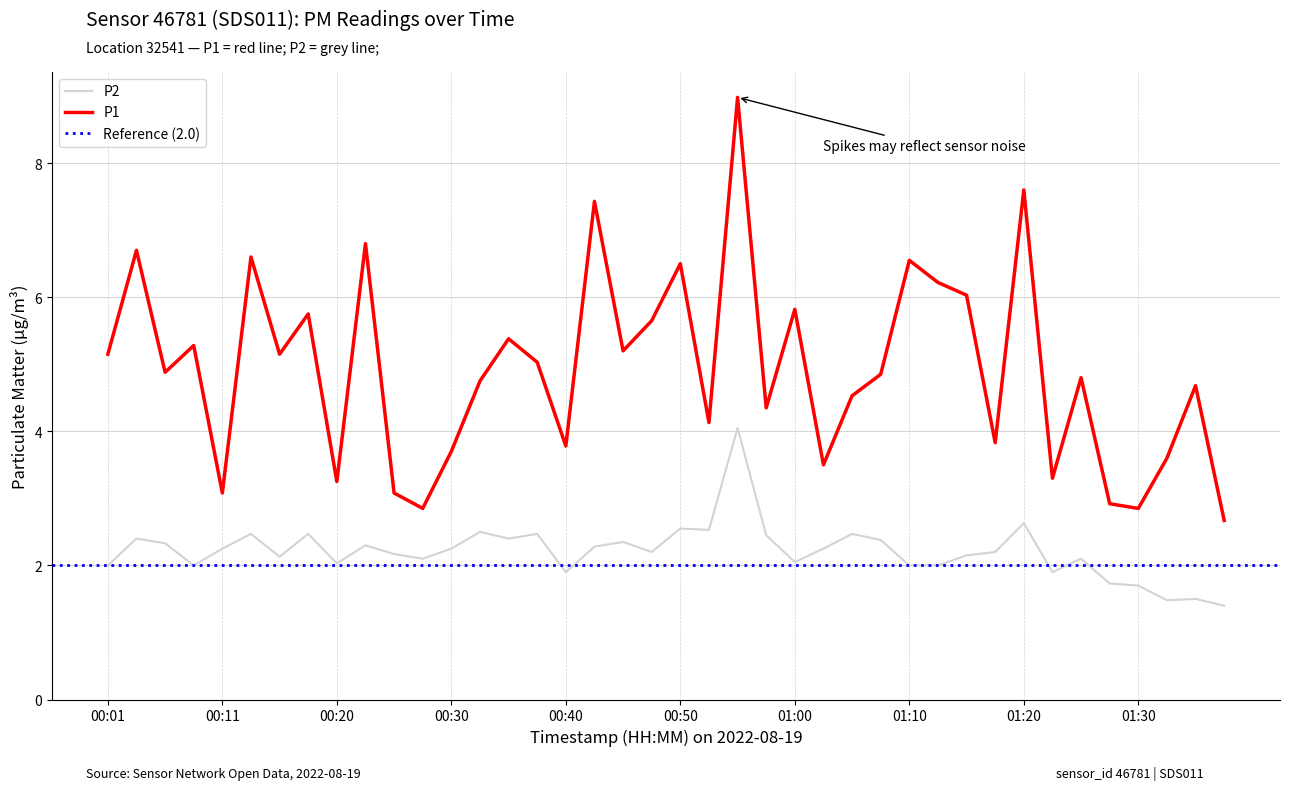

Rank the categories by P1 value from highest to lowest.

00:55, 01:20, 00:42, 00:23, 00:03, 00:13, 01:10, 00:50, 01:12, 01:15, 01:00, 00:18, 00:47, 00:35, 00:08, 00:45, 00:01, 00:16, 00:37, 00:06, 01:07, 01:25, 00:33, 01:35, 01:05, 00:57, 00:52, 01:17, 00:40, 00:30, 01:32, 01:02, 01:22, 00:20, 00:11, 00:25, 01:27, 00:28, 01:30, 01:37